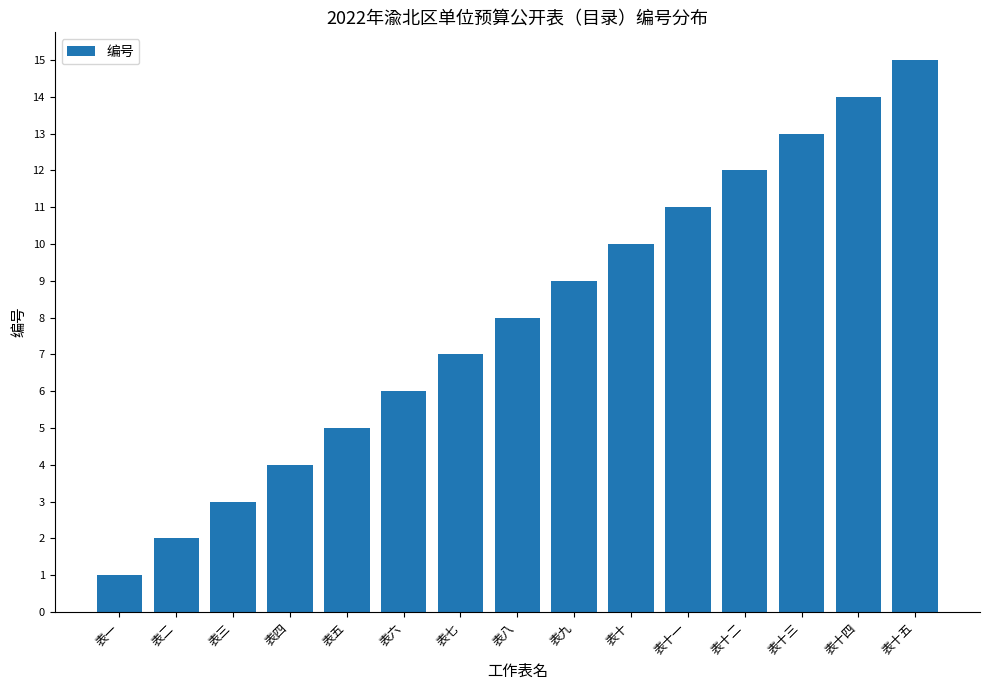

What is the sum of the values at 表十五 and 表十?

25